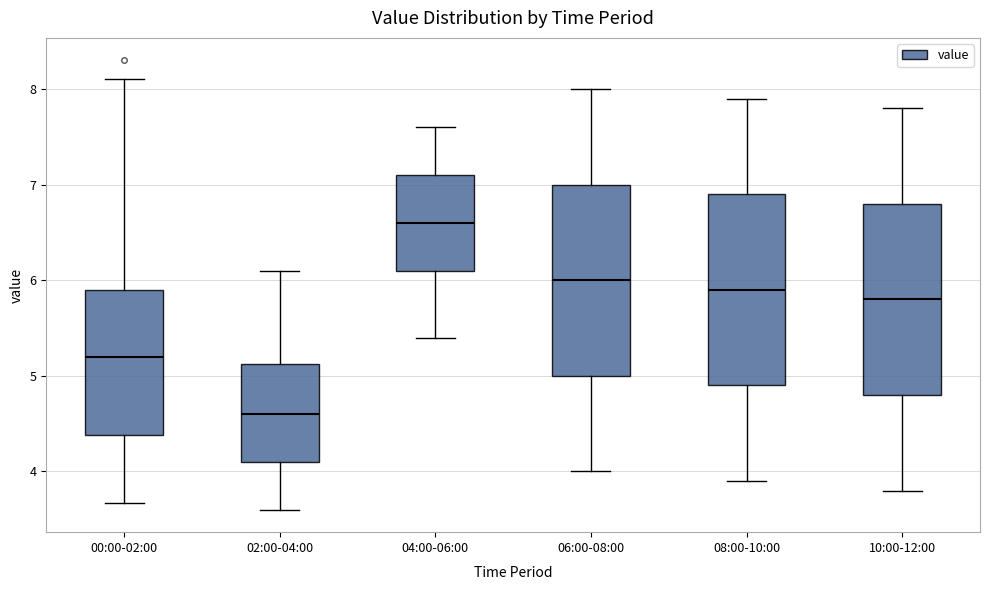

Where is the lower edge of the box for 10:00-12:00 on the y-axis? The values are not printed on the chart, so give them approximately, as read against the axis.

4.8